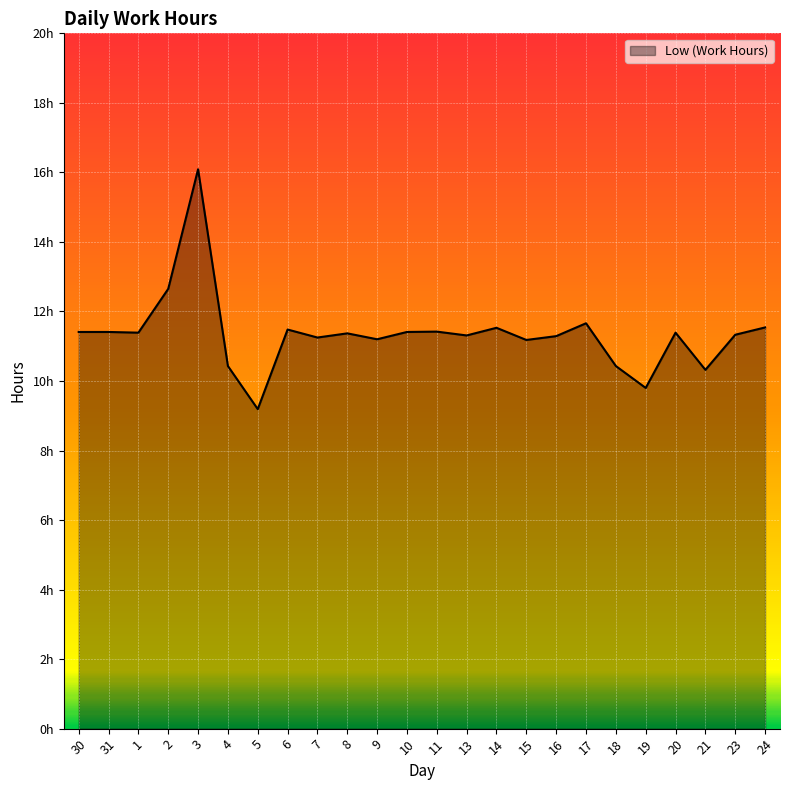

Rank the categories by value from lowest to highest.

5, 19, 21, 4, 18, 15, 9, 7, 16, 13, 23, 8, 1, 20, 30, 31, 10, 11, 6, 14, 24, 17, 2, 3